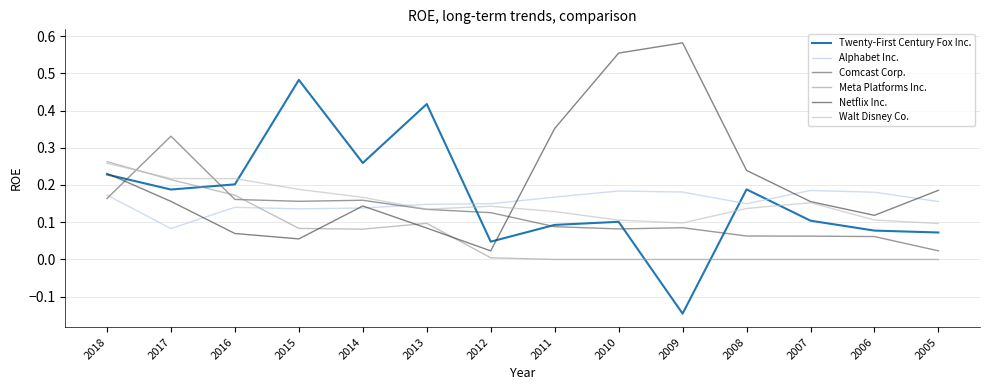

True or false: Alphabet Inc. has a value of 0.3 at 2011.

False